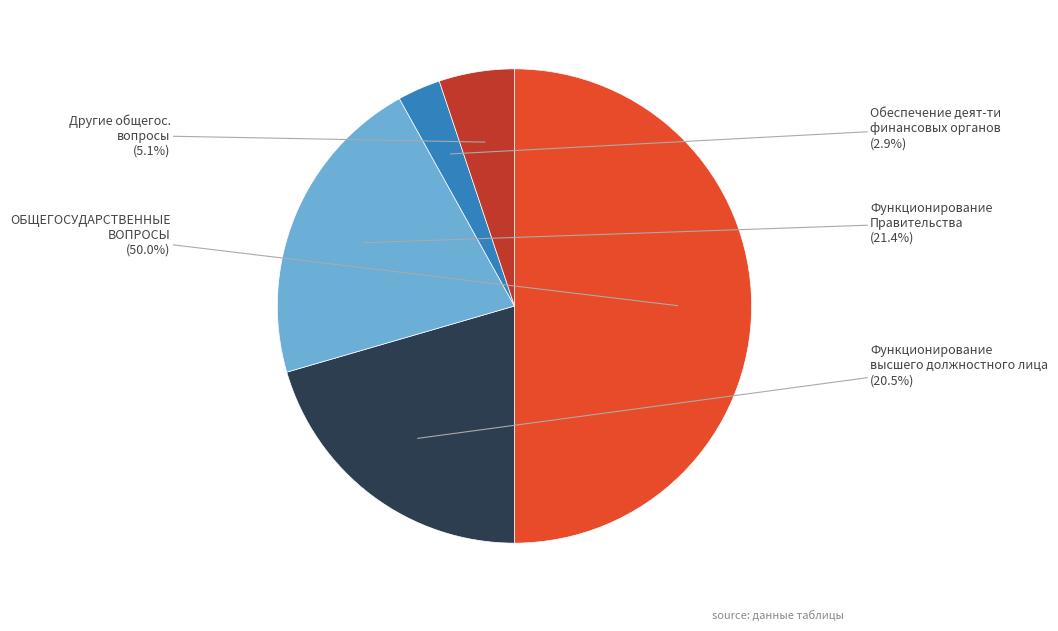

How much of the chart is everything except Функционирование Правительства?

78.6%